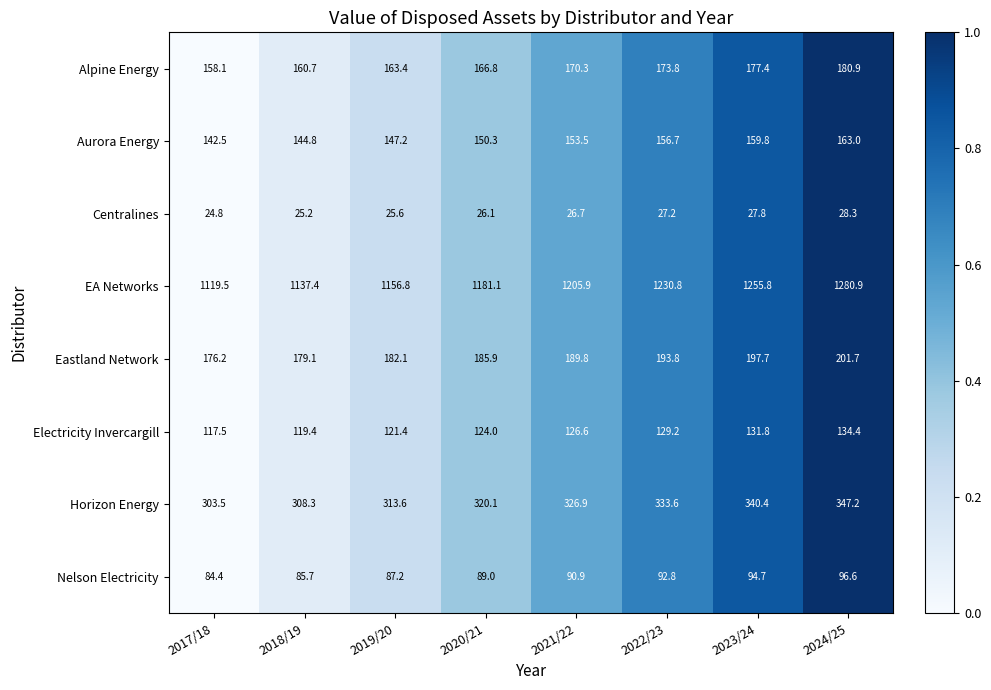

Which category has the lowest value across all series?

2017/18